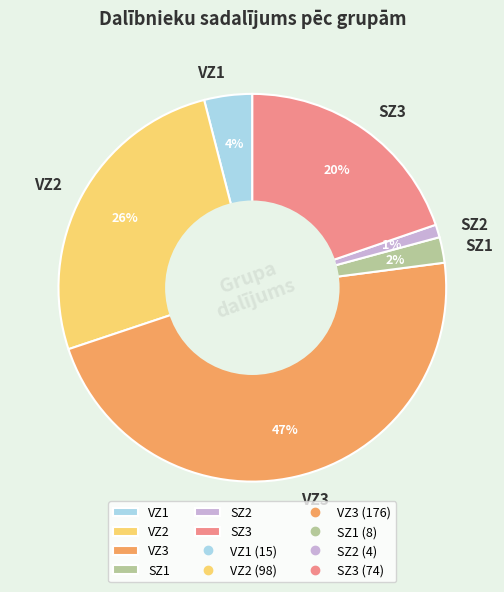

To the nearest percent, what percentage of the pie is VZ1?

4%